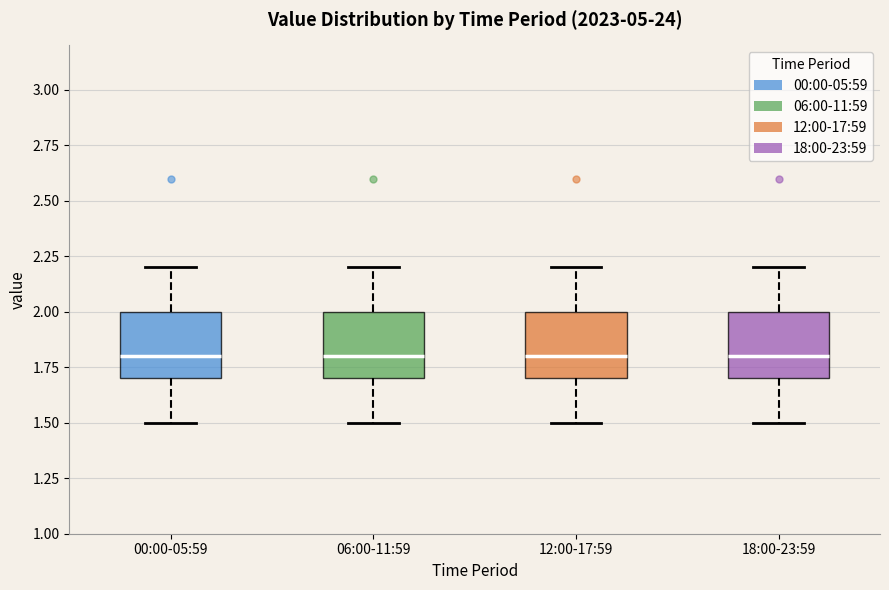

Reading left to right, read every box against the y-axis: the position of its median line, the range the box covers, and the ends of its whiskers. The values are not printed on the chart, so give them approximately, as read against the axis.

00:00-05:59: median 1.8, box 1.7 to 2.0, whiskers 1.5 to 2.2
06:00-11:59: median 1.8, box 1.7 to 2.0, whiskers 1.5 to 2.2
12:00-17:59: median 1.8, box 1.7 to 2.0, whiskers 1.5 to 2.2
18:00-23:59: median 1.8, box 1.7 to 2.0, whiskers 1.5 to 2.2